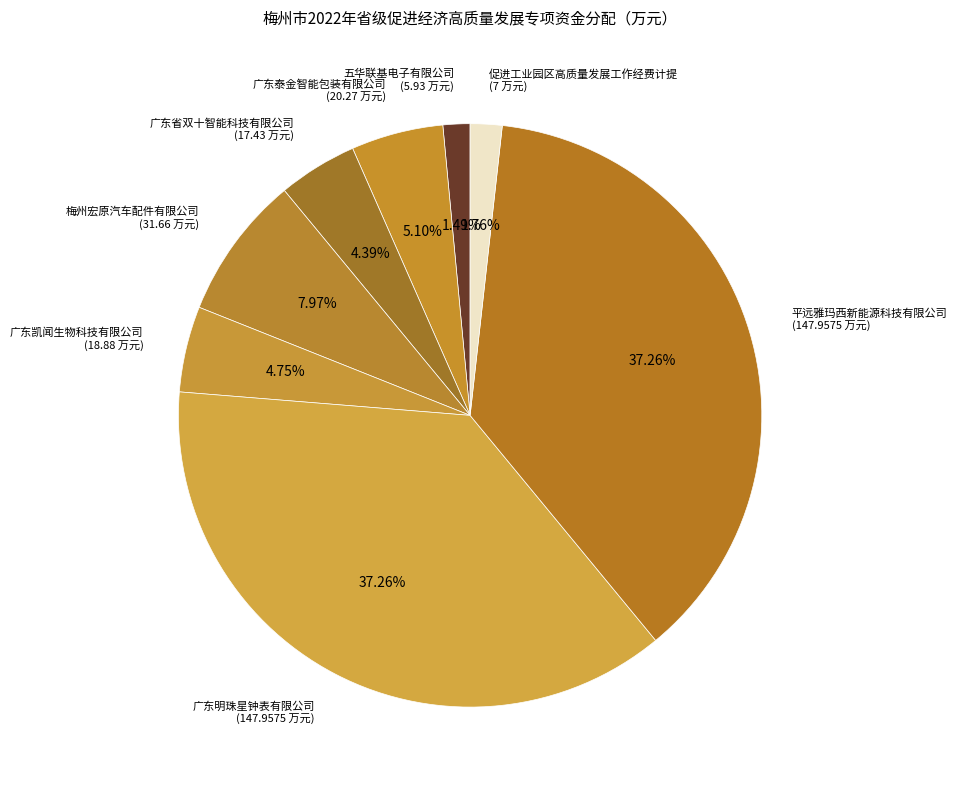

Between 平远雅玛西新能源科技有限公司 and 促进工业园区高质量发展工作经费计提, which is larger?

平远雅玛西新能源科技有限公司